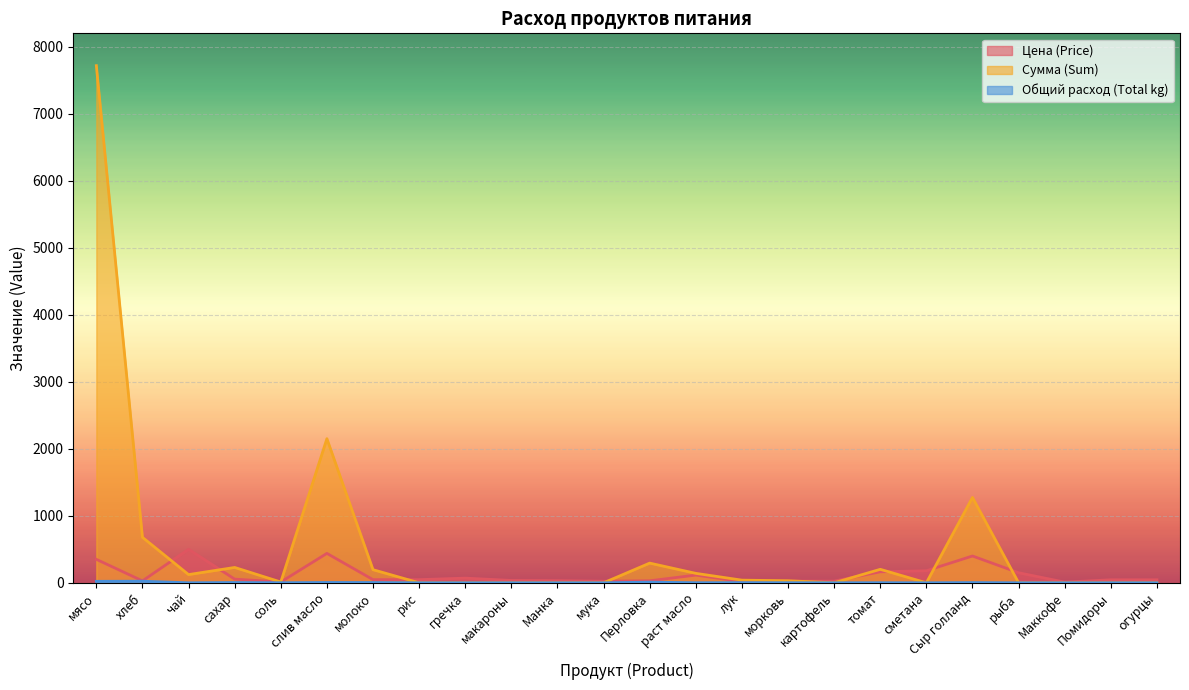

Which category has the highest value across all series?

мясо